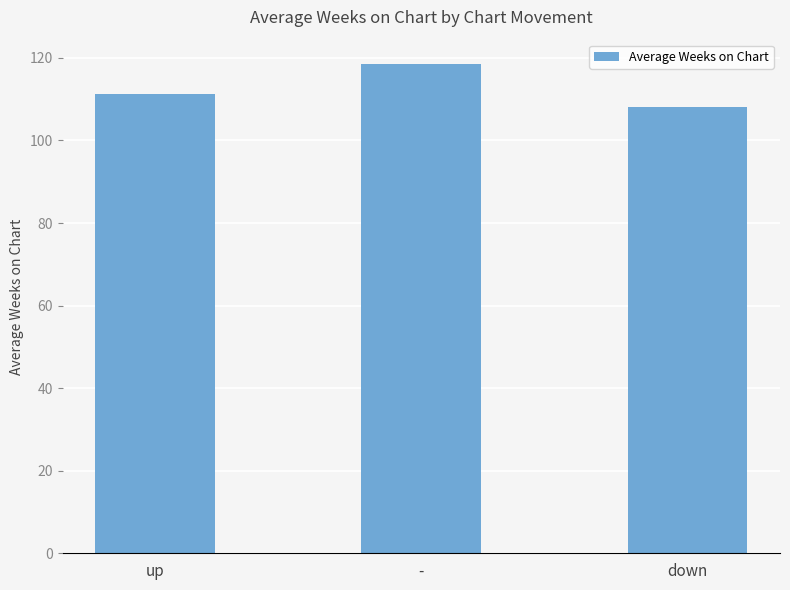

What is the difference between the maximum and minimum values?

10.4